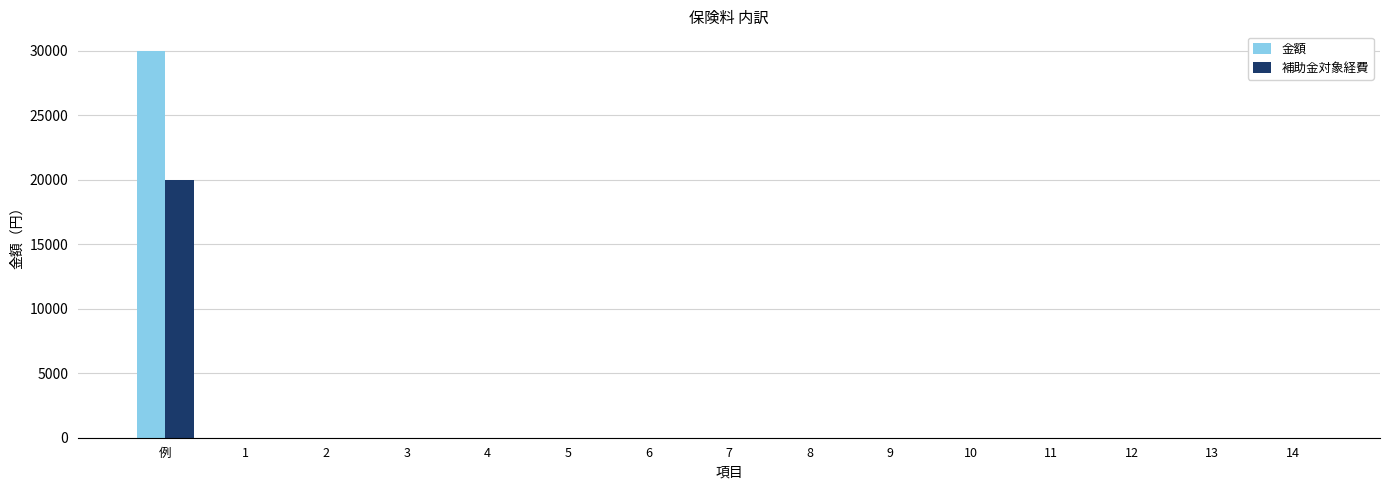

How many groups of bars are there?

15